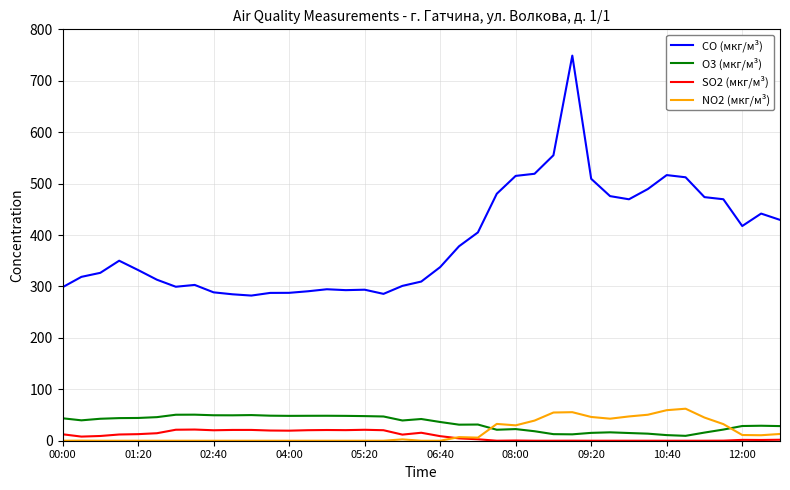

What is the maximum value shown in the chart?

748.9